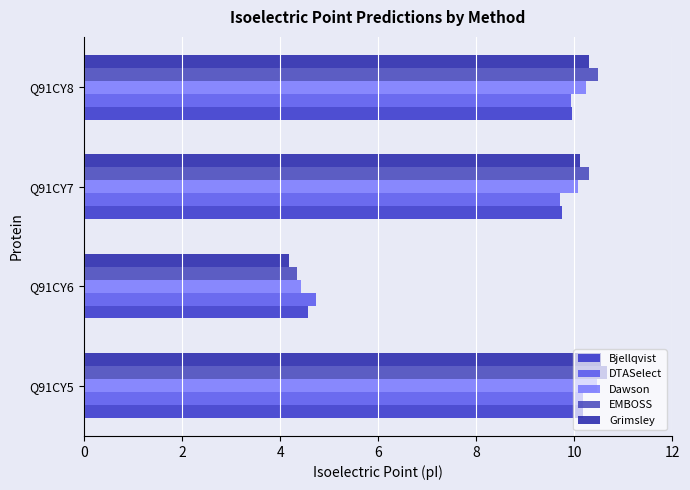

How many data points does each series have?

4